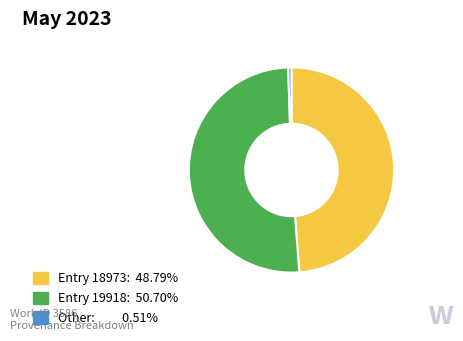

How many slices are in this pie chart?

3